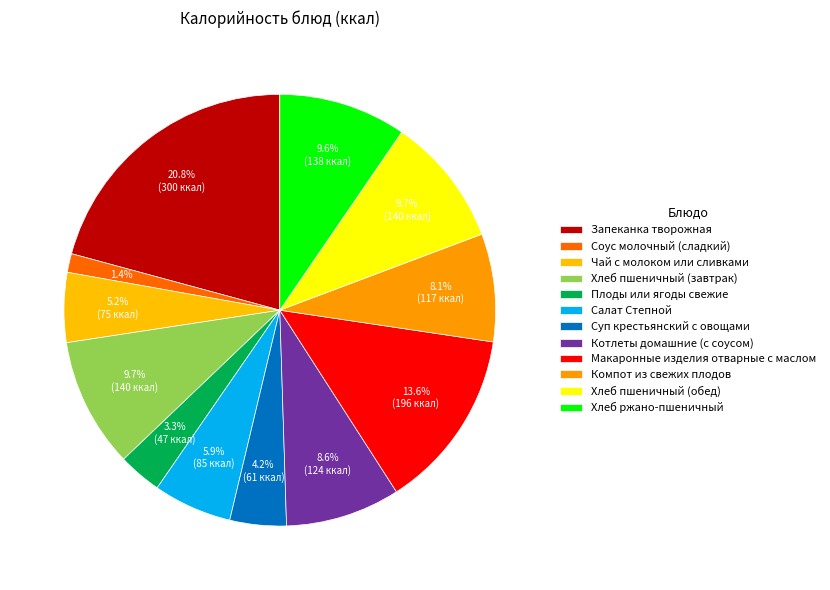

To the nearest percent, what is the average slice percentage?

8%